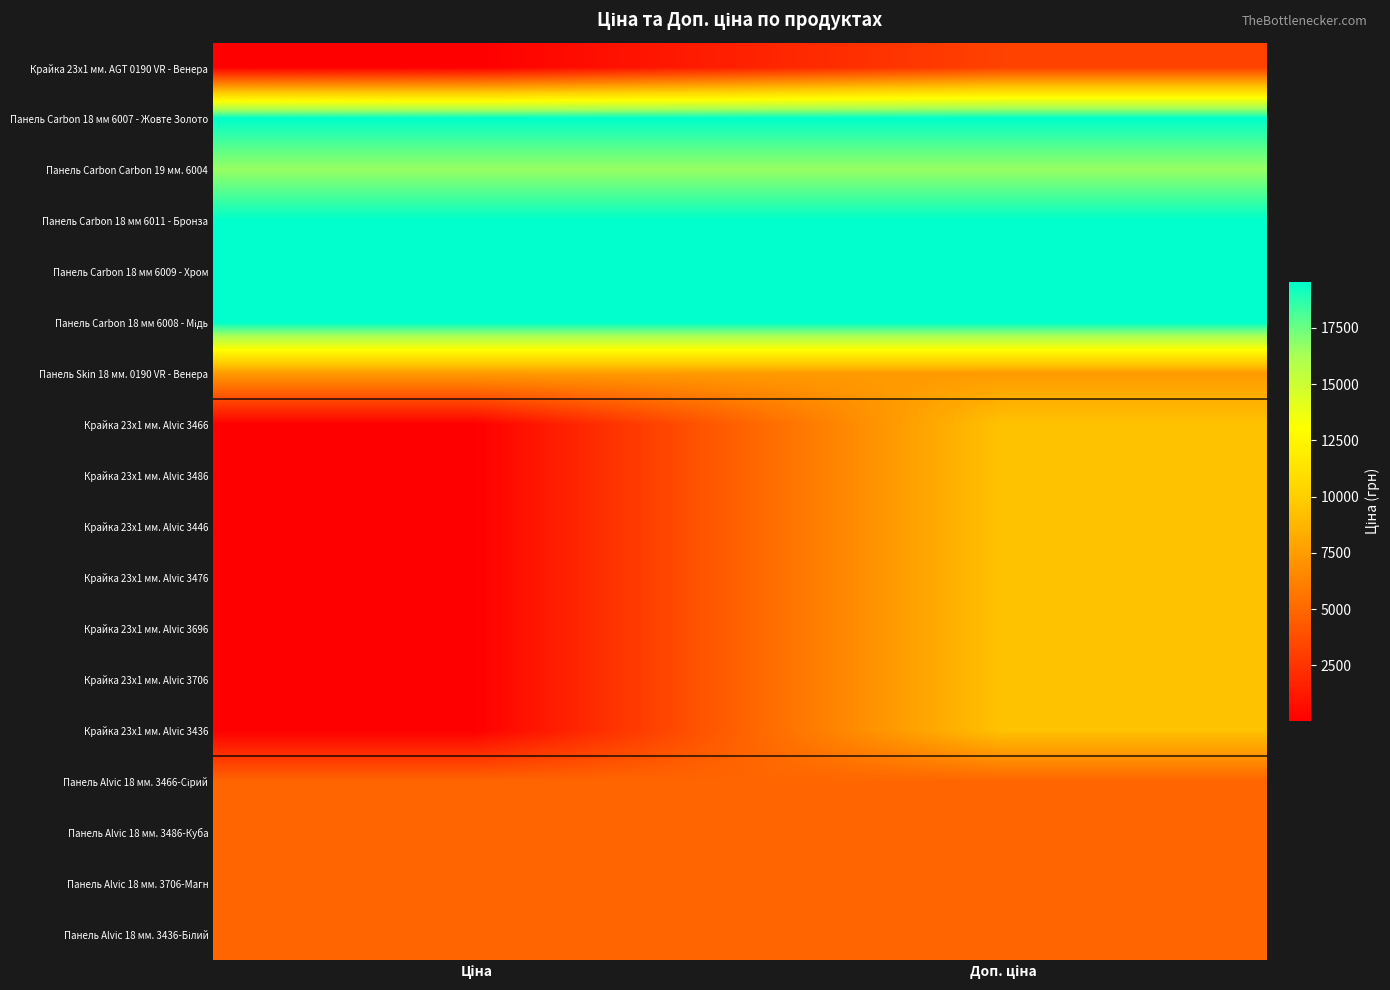

What is the spread (max minus min) of values at Доп. ціна?

16337.7